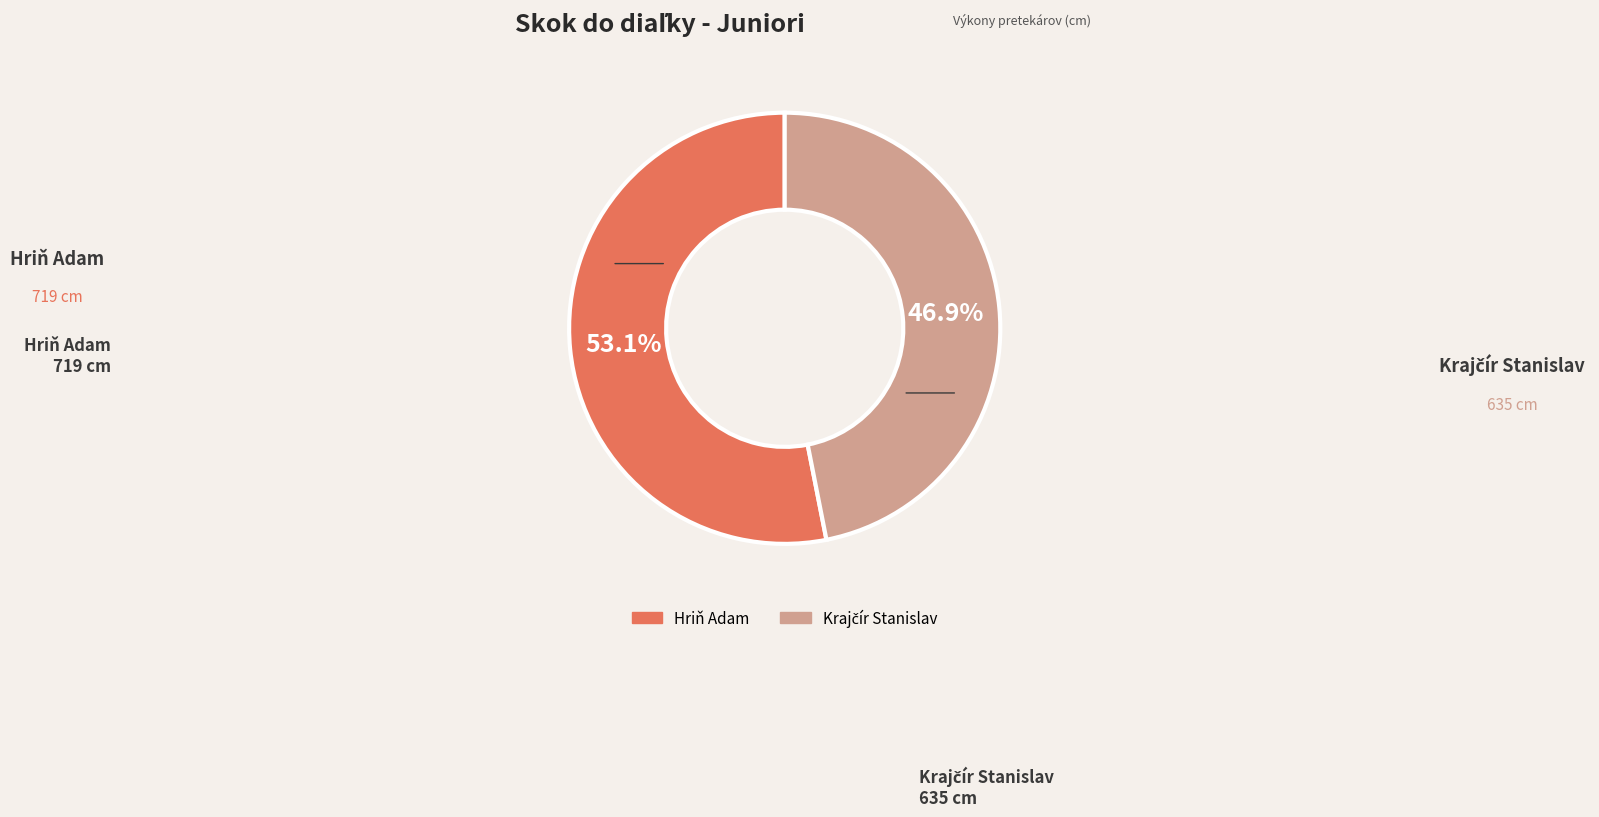

How many slices are in this pie chart?

2